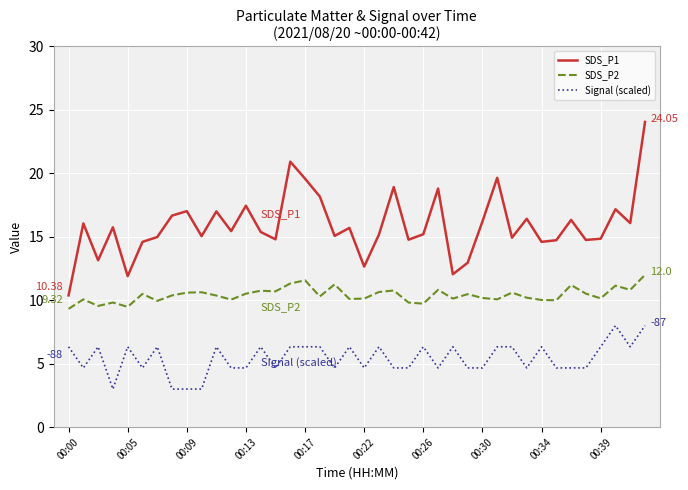

Rank the series by their maximum value, from highest to lowest.

SDS_P1, SDS_P2, Signal (scaled)